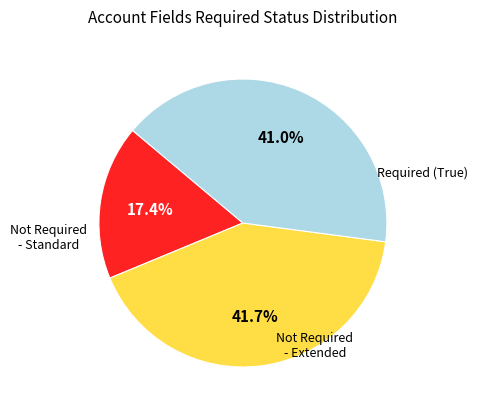

Is there a majority slice in this chart?

No